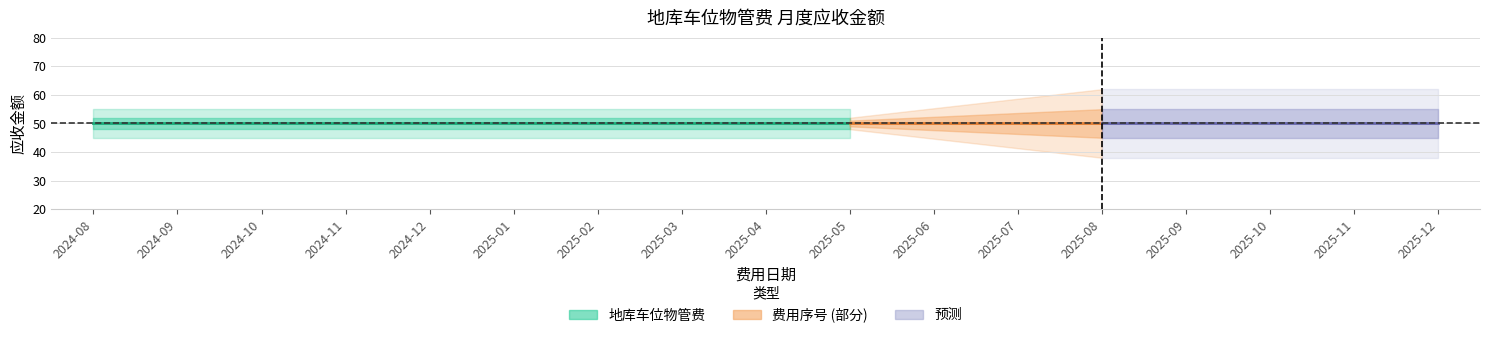

Which series has the largest total across all categories?

地库车位物管费